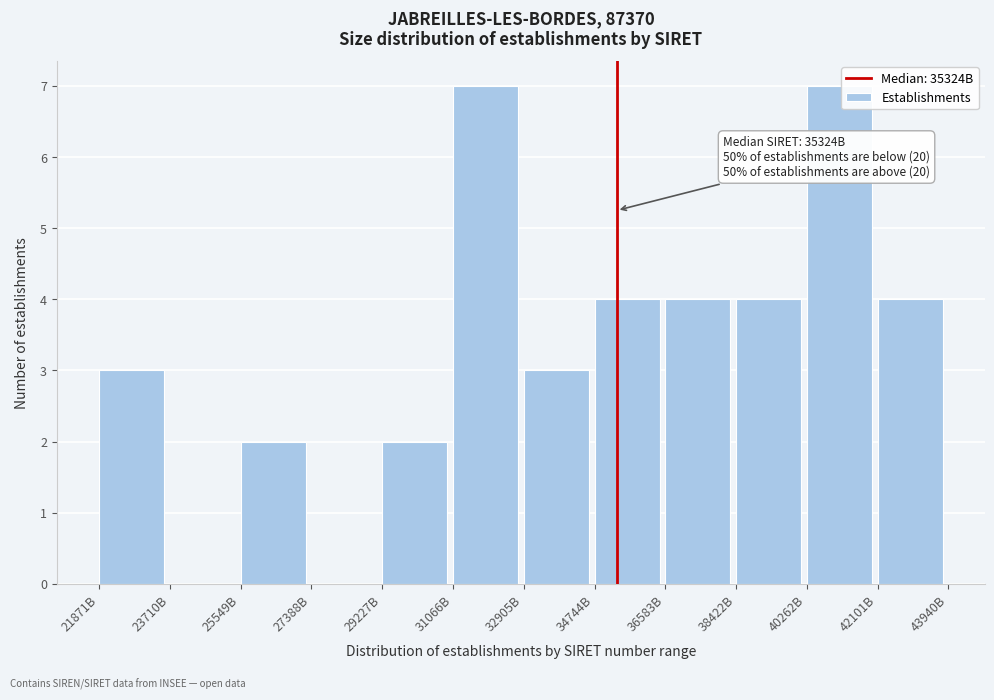

Reading left to right, list all the values displayed in this chart.

21871B=3	23710B=0	25549B=2	27388B=0	29227B=2	31066B=7	32905B=3	34744B=4	36583B=4	38422B=4	40262B=7	42101B=4